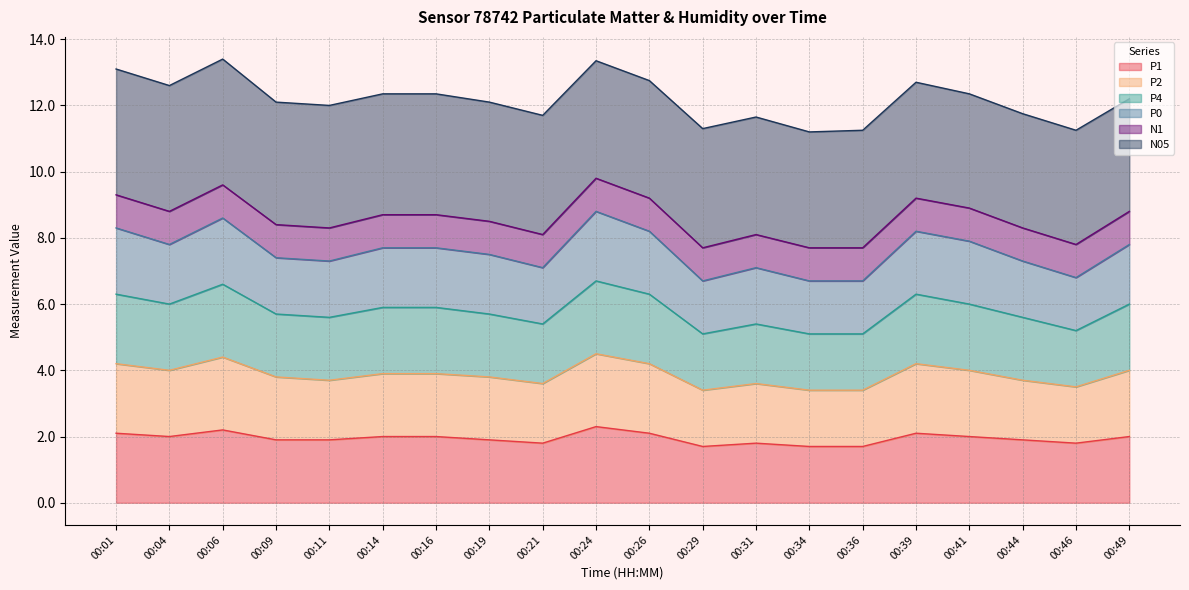

What is the value of the P1 point at the 18th from the left?

1.9